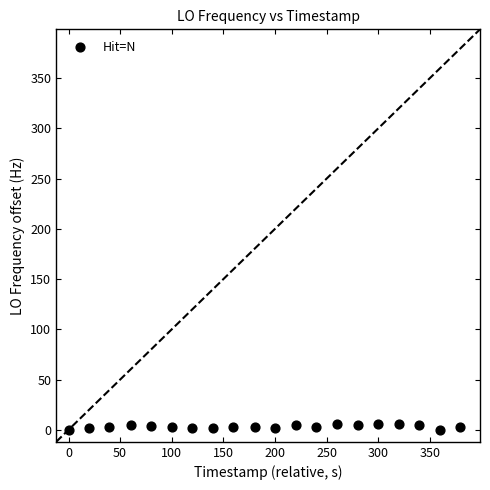

What is the range of Y values (max minus min)?

6.2